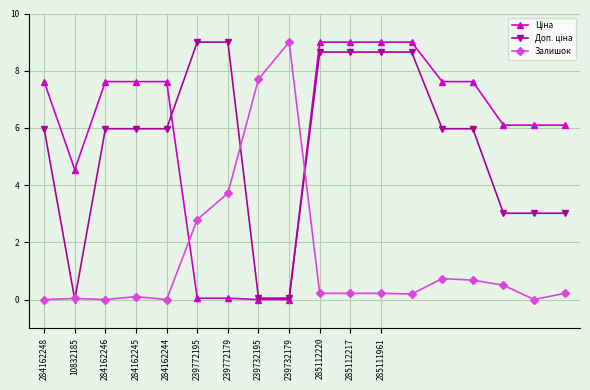

What is the maximum value shown in the chart?

9.0